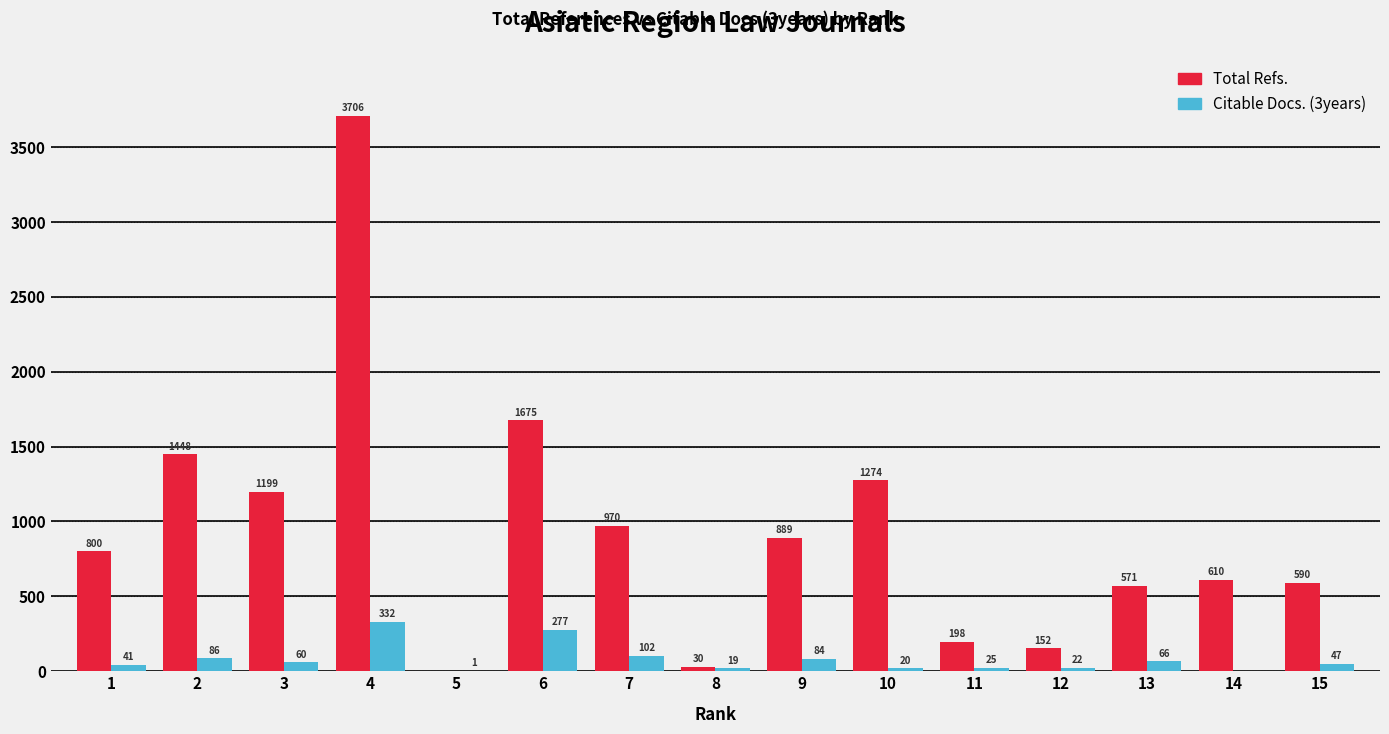

At which label is Total Refs. closest to 1853?

6